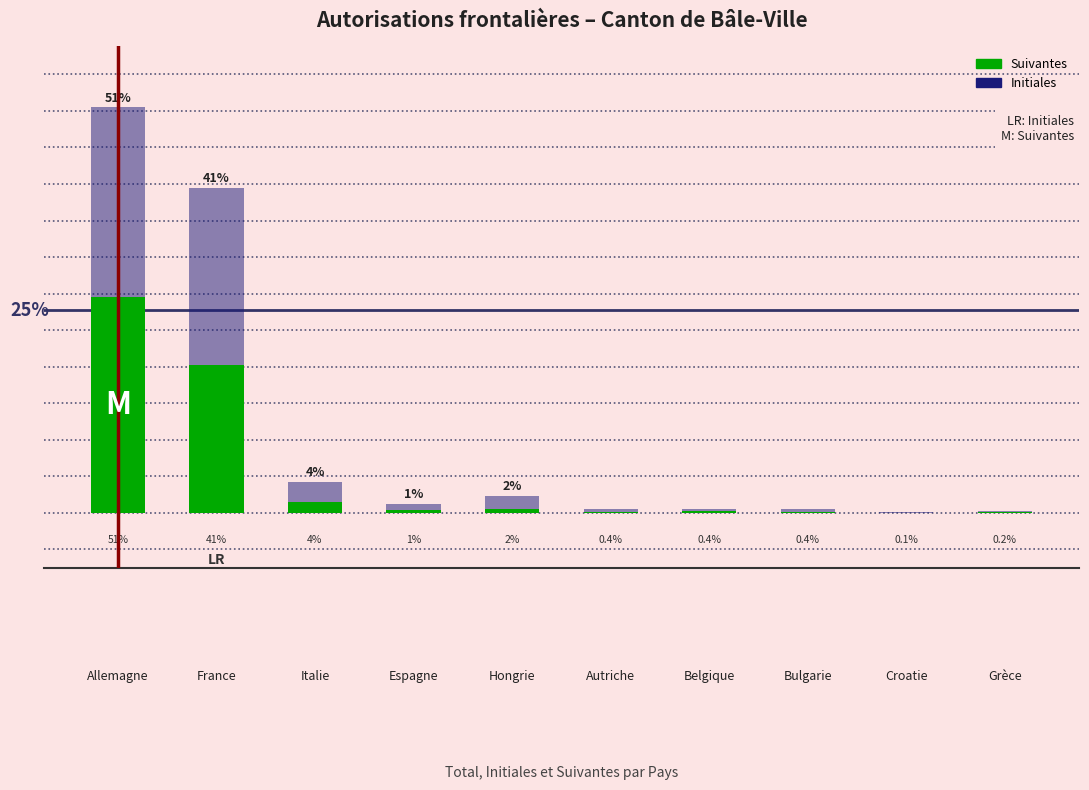

Rank the series by their maximum value, from lowest to highest.

Initiales, Suivantes